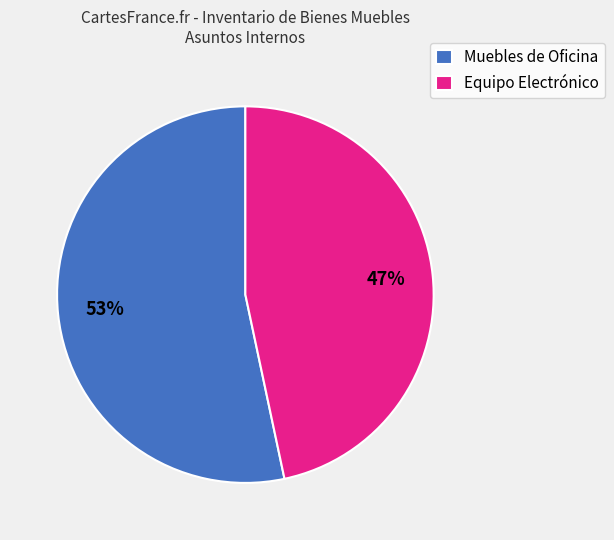

Is there any slice that represents more than half of the pie?

Yes